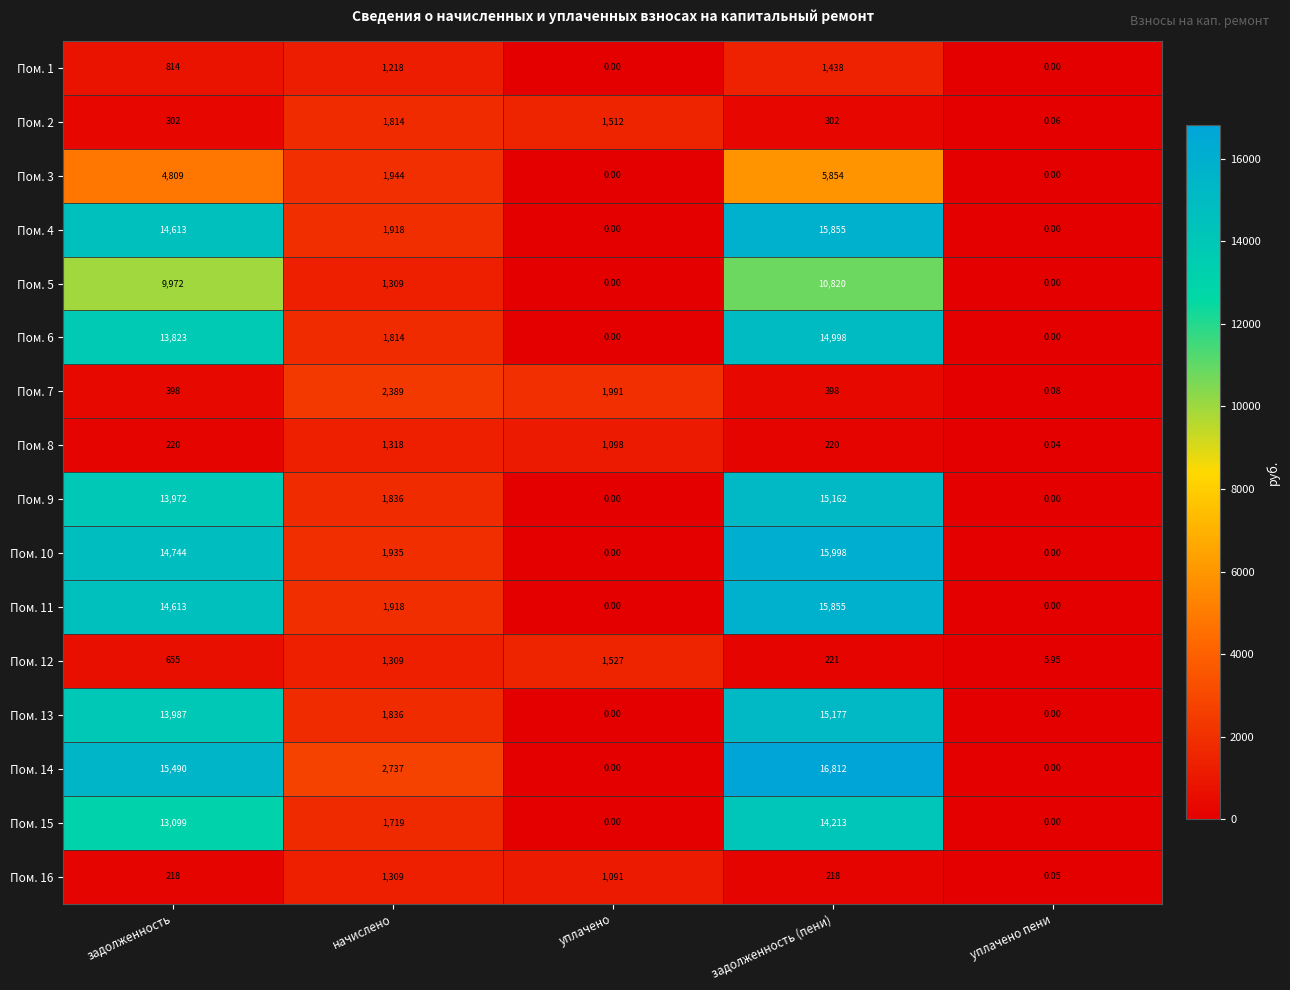

At which category is the sum across all series the highest?

задолженность (пени)